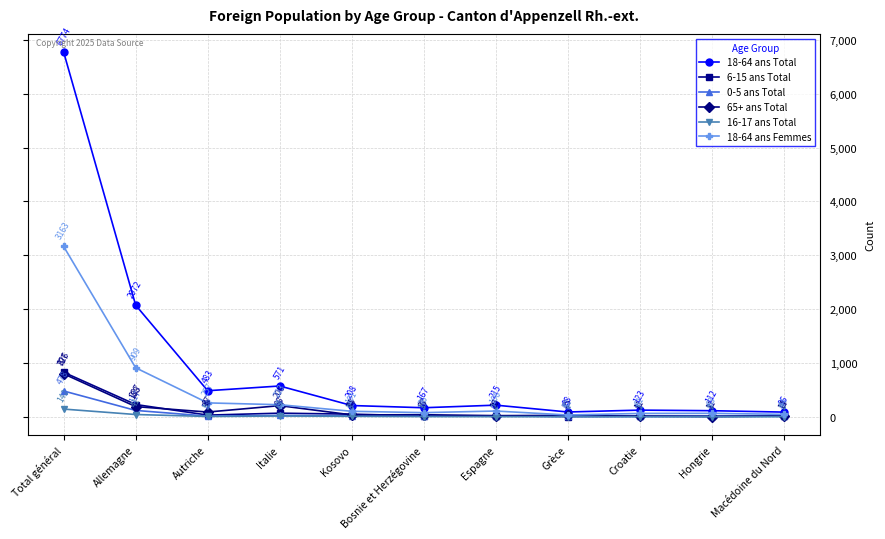

How many intersections are there between 65+ ans Total and 6-15 ans Total?

4